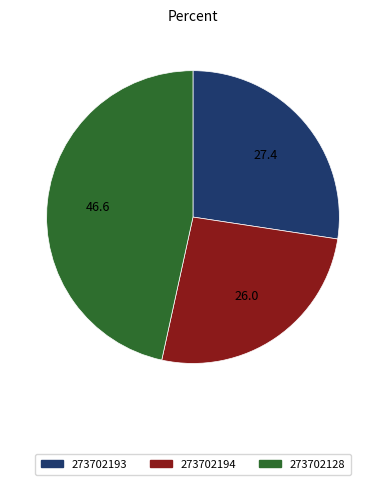

Is it true that 273702128 is 47% of the pie?

True